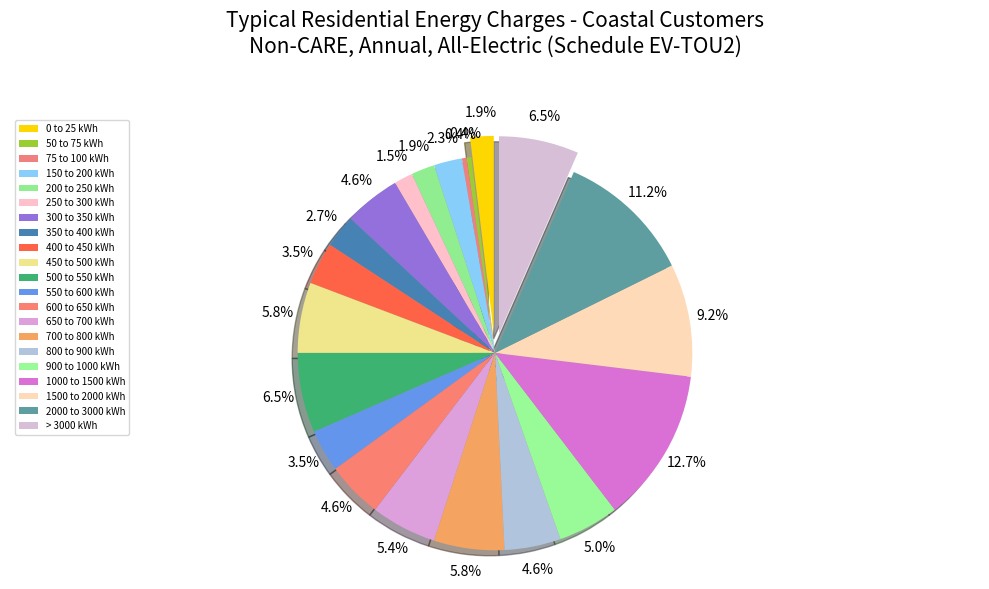

To the nearest percent, what percentage of the pie is 150 to 200 kWh?

2%